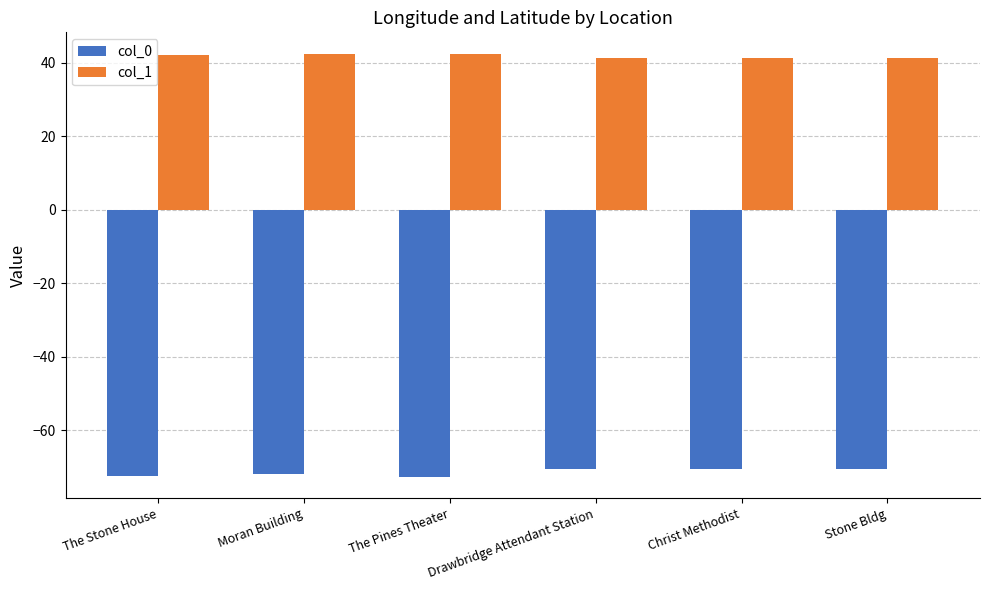

What is the average value of the col_0 series?

-71.4